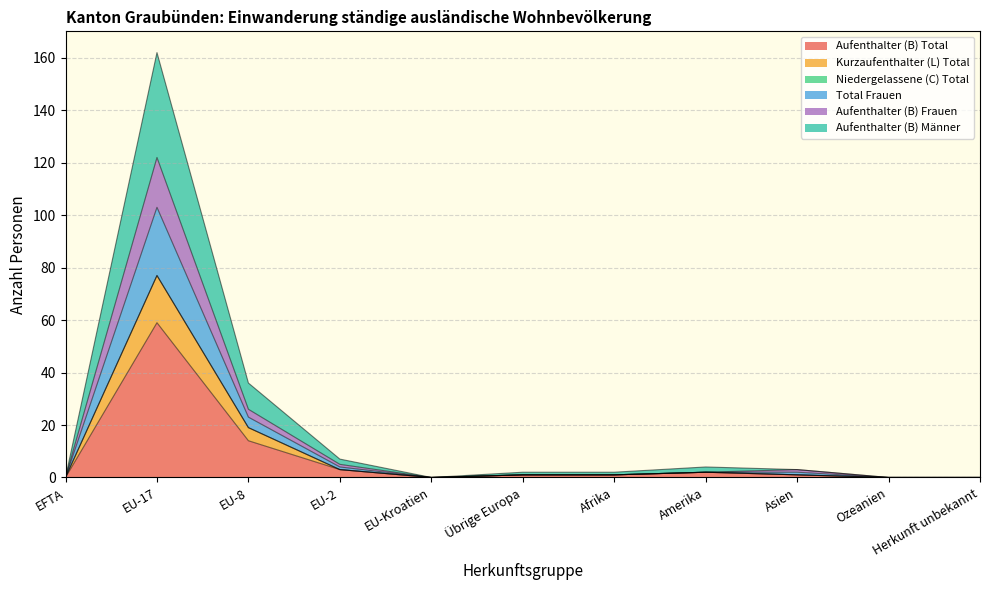

Which category has the highest value in the Aufenthalter (B) Total series?

EU-17